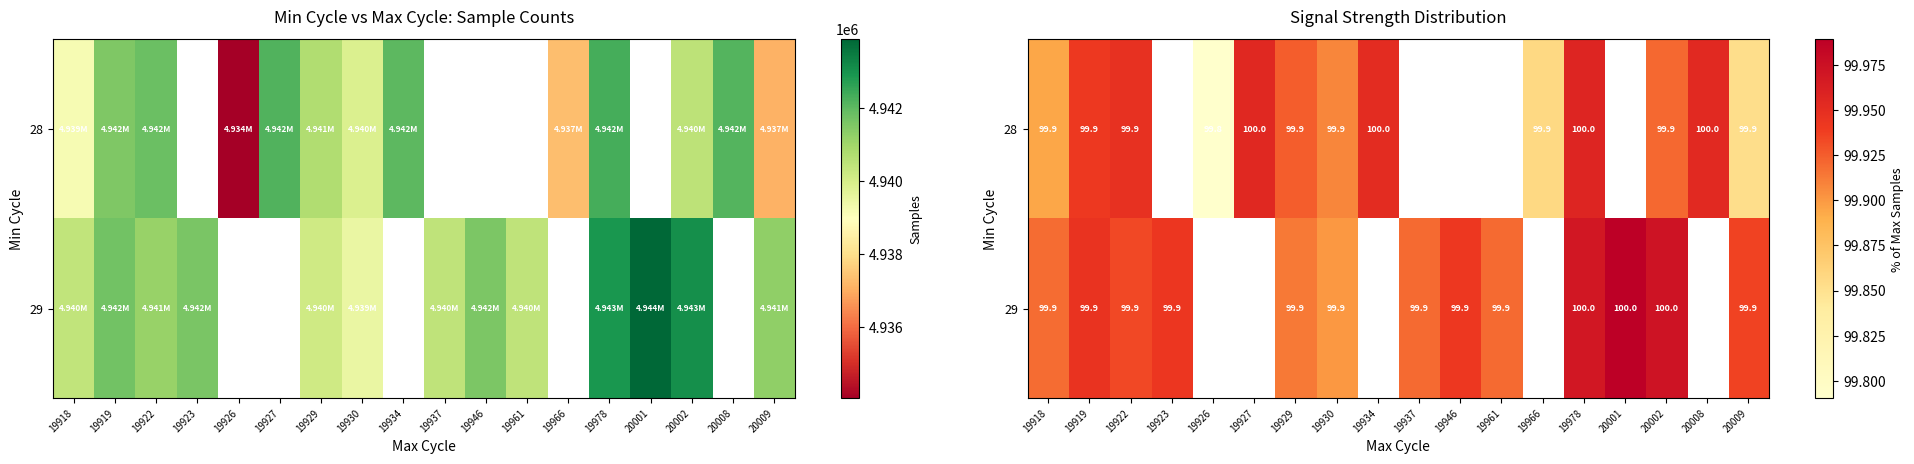

What is the highest value of the 28 series?

100.0